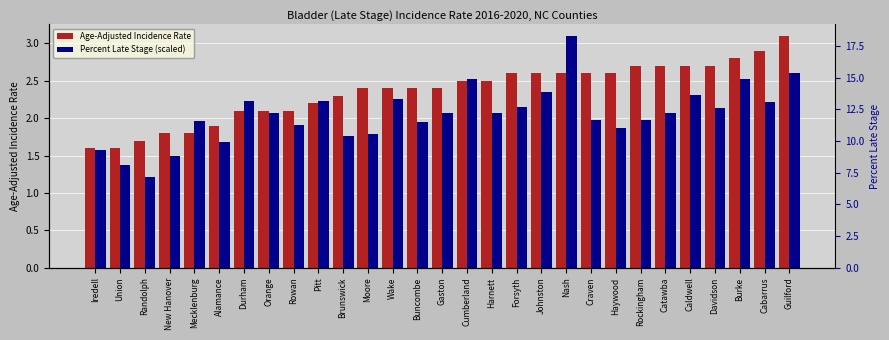

How many values in the Percent Late Stage (scaled) series exceed 2?

16